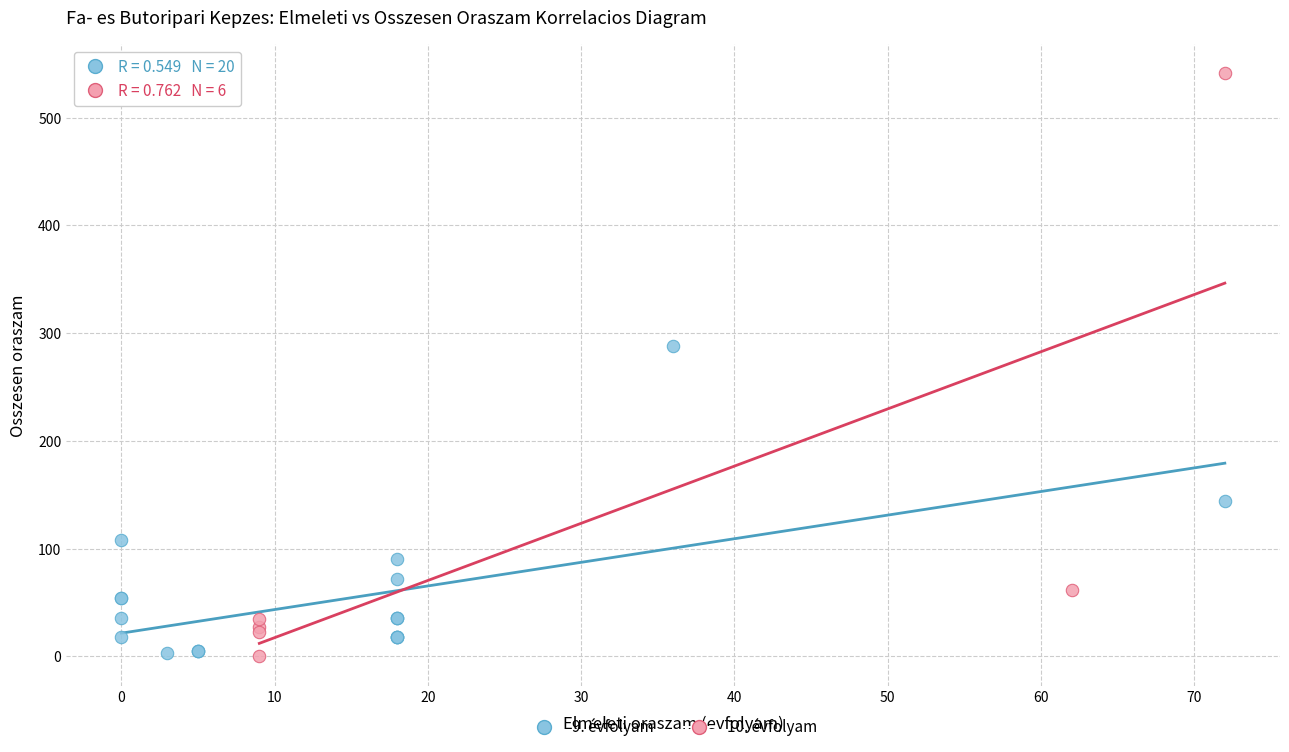

Which series contains the highest Y value?

10. évfolyam